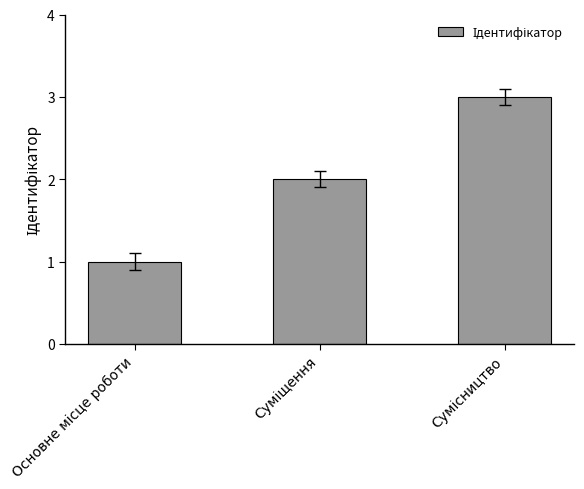

What is the greatest value displayed?

3